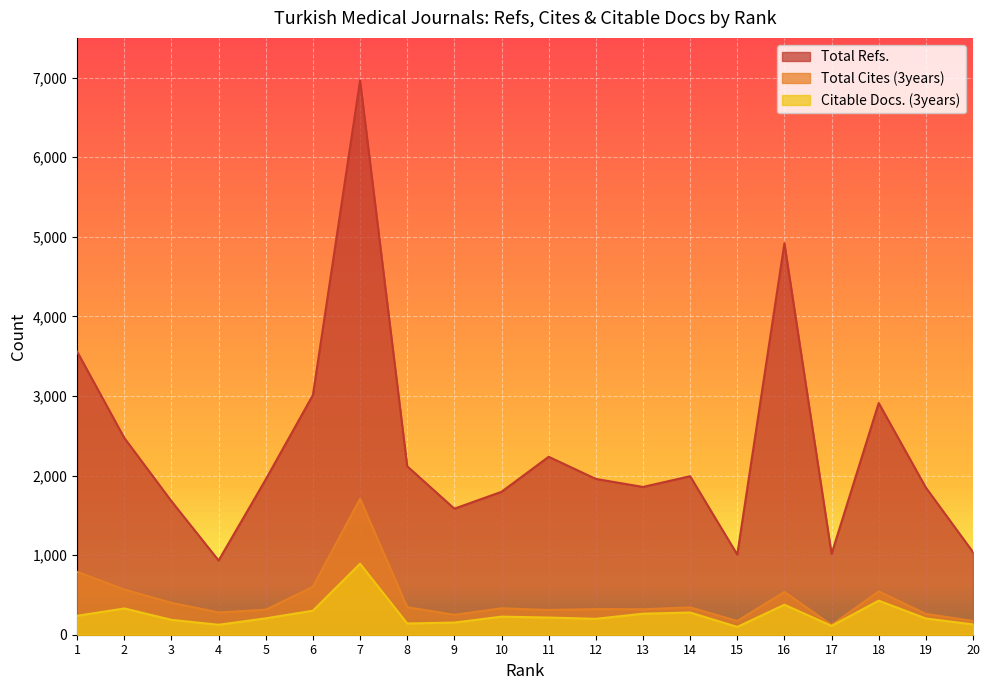

Rank the series at 6 from lowest to highest value.

Citable Docs. (3years), Total Cites (3years), Total Refs.